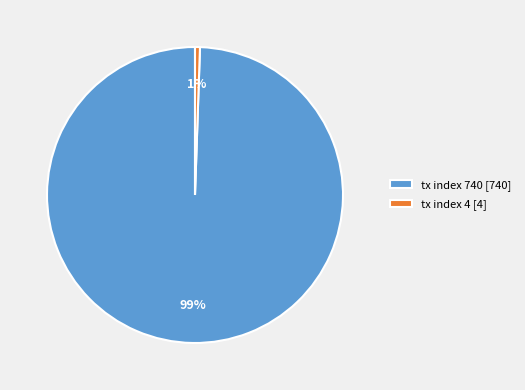

To the nearest percent, what portion does tx index 4 represent?

1%